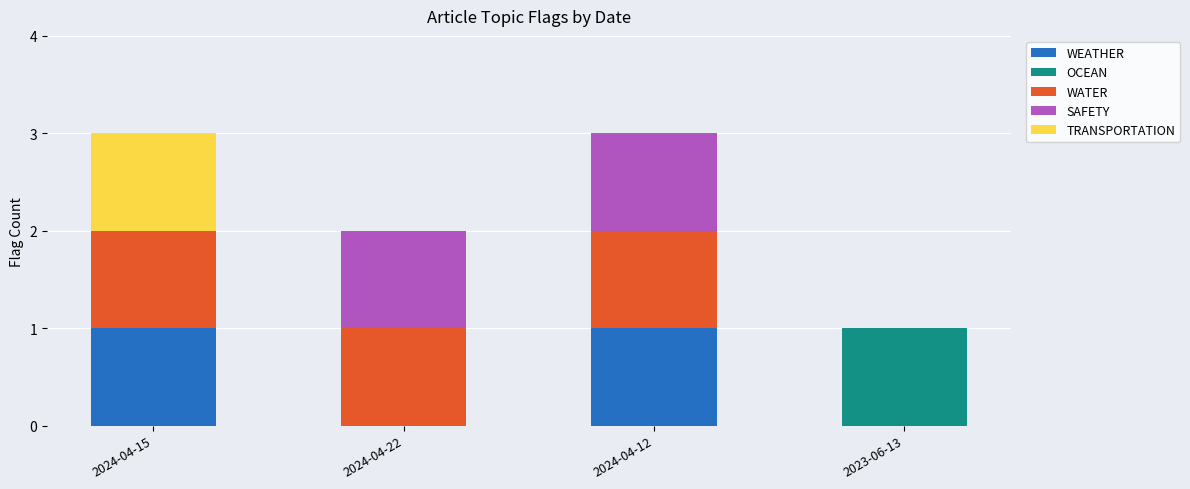

What is the total value across all series at 2024-04-12?

3